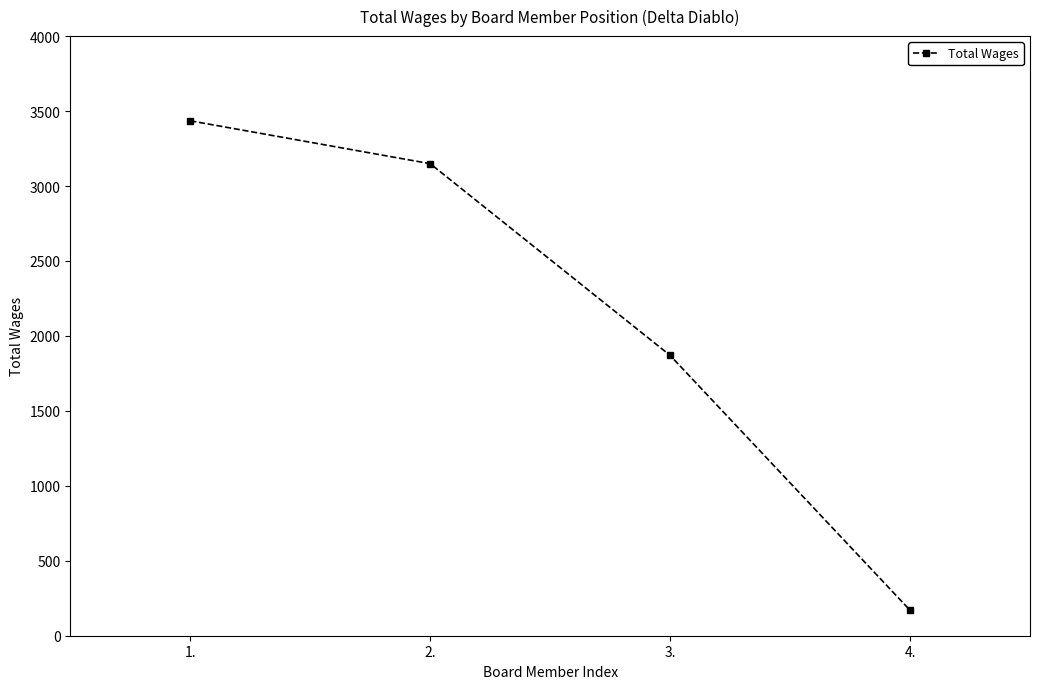

What value does the data have at 1., to the nearest 50?

3450